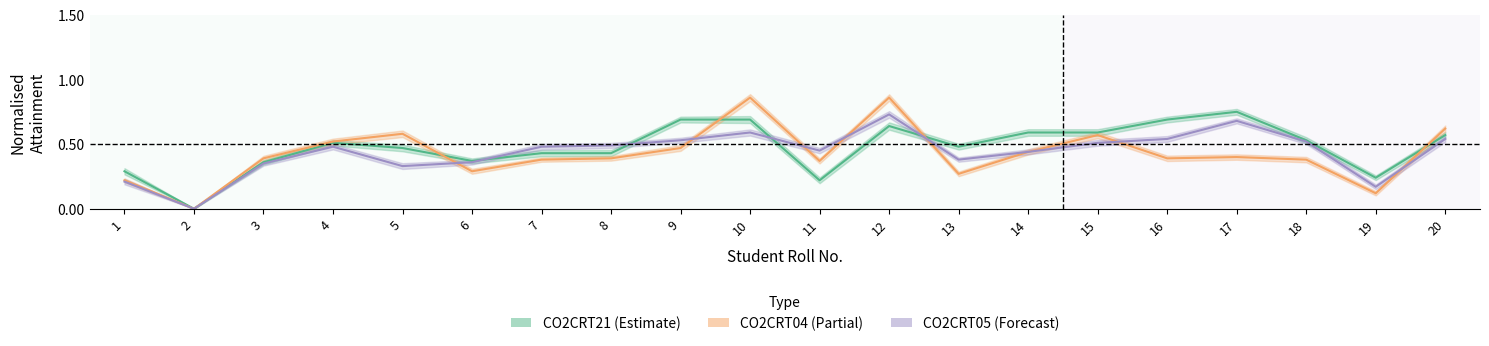

At which category does CO2CRT05 (Forecast) reach its first local valley?

2